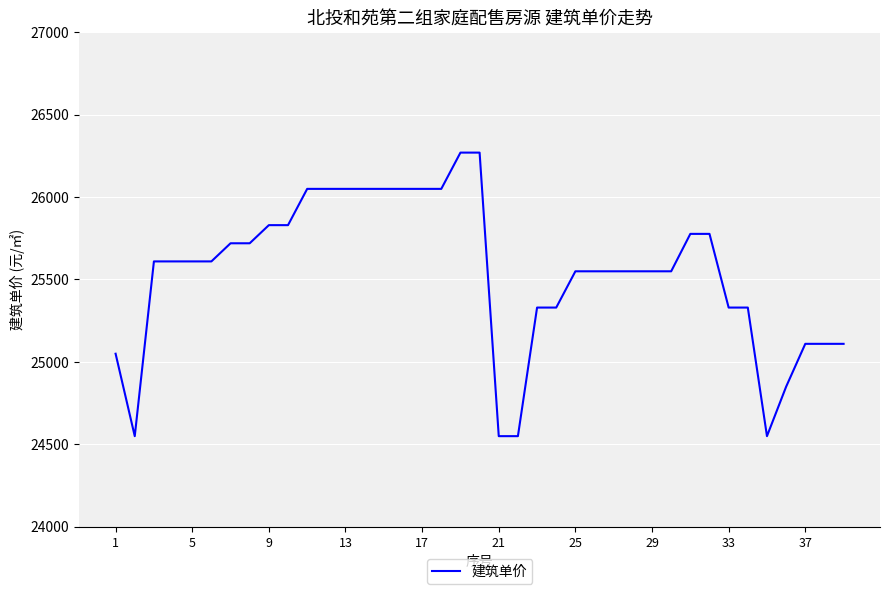

What is the maximum value shown in the chart?

26269